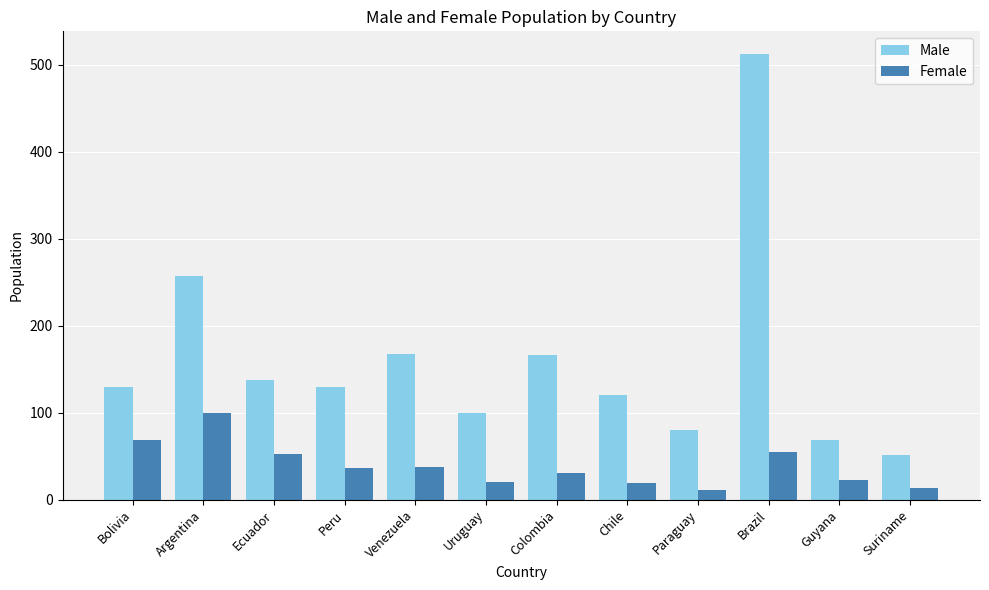

Count the number of categories in the chart.

12